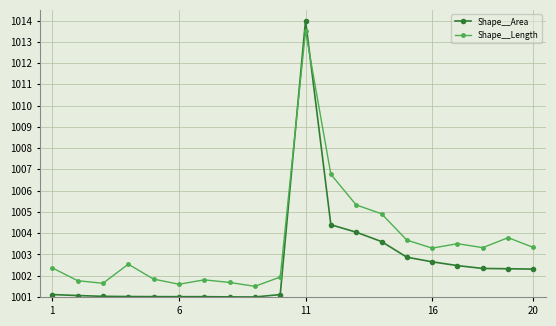

What is the average value of the Shape__Area series?

1002.6